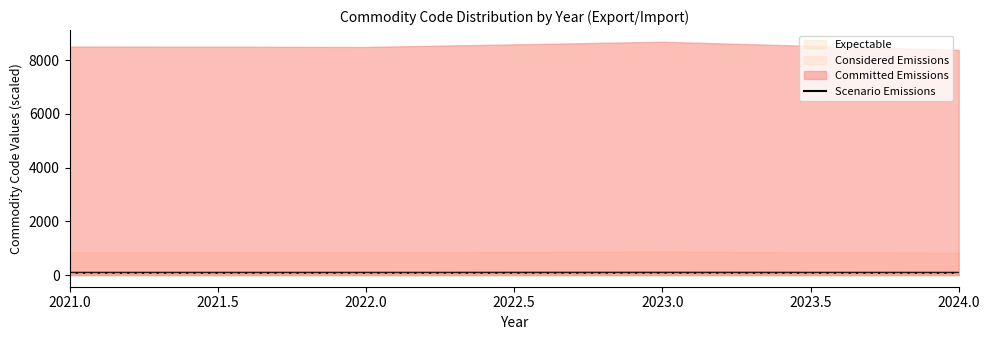

Is it true that Scenario Emissions equals 85.0 at 2021.0?

True